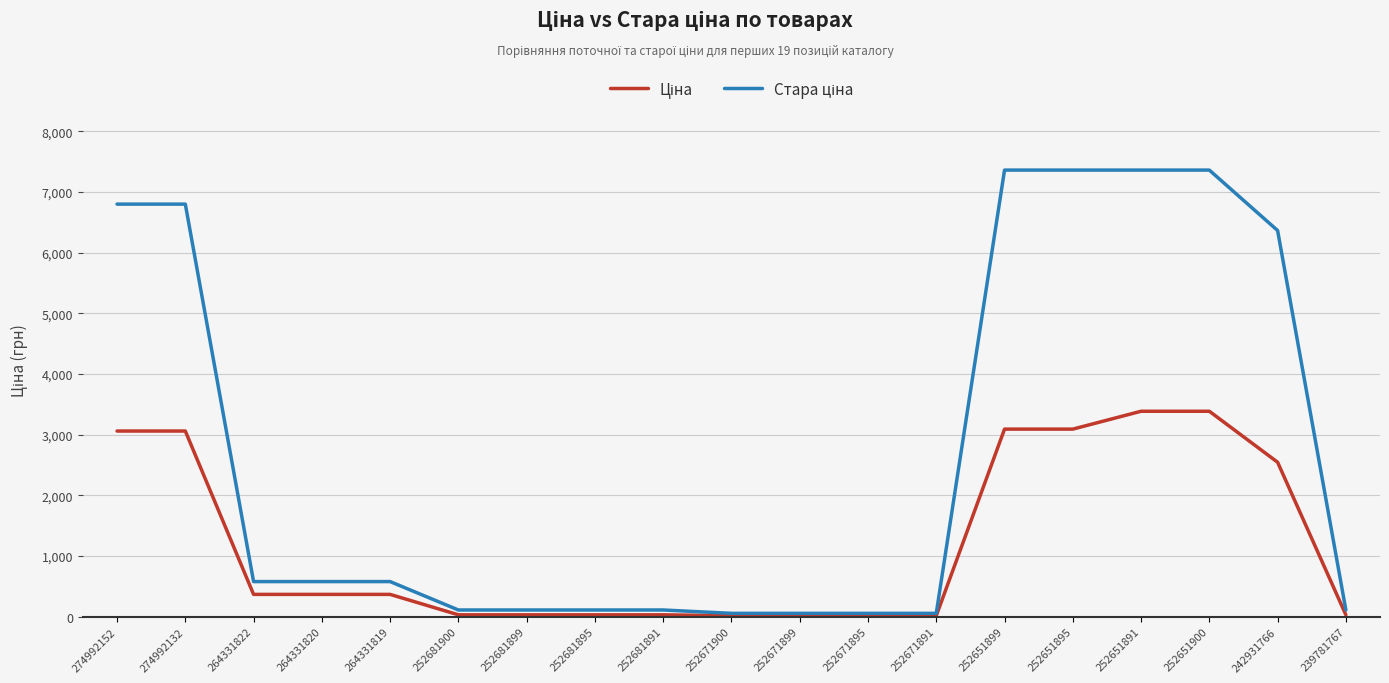

What is the difference between the highest and lowest values at 252651900?

3974.5